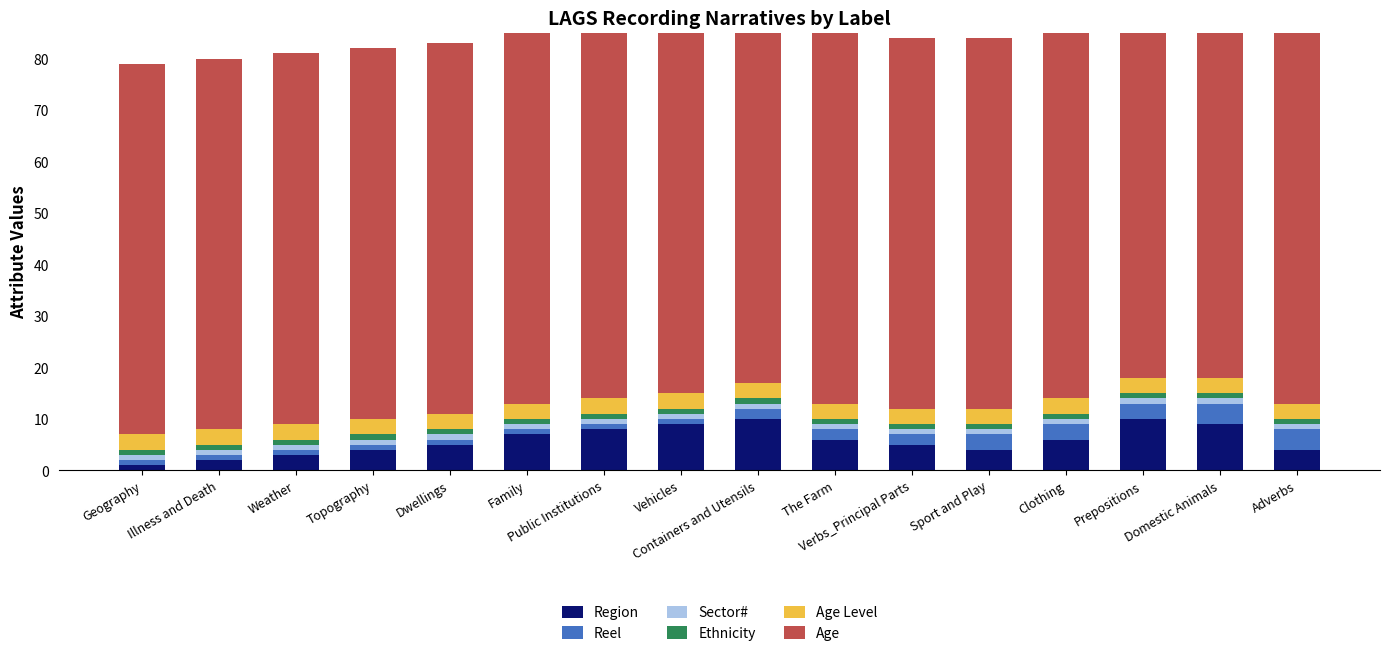

How many bars are there in each group?

6